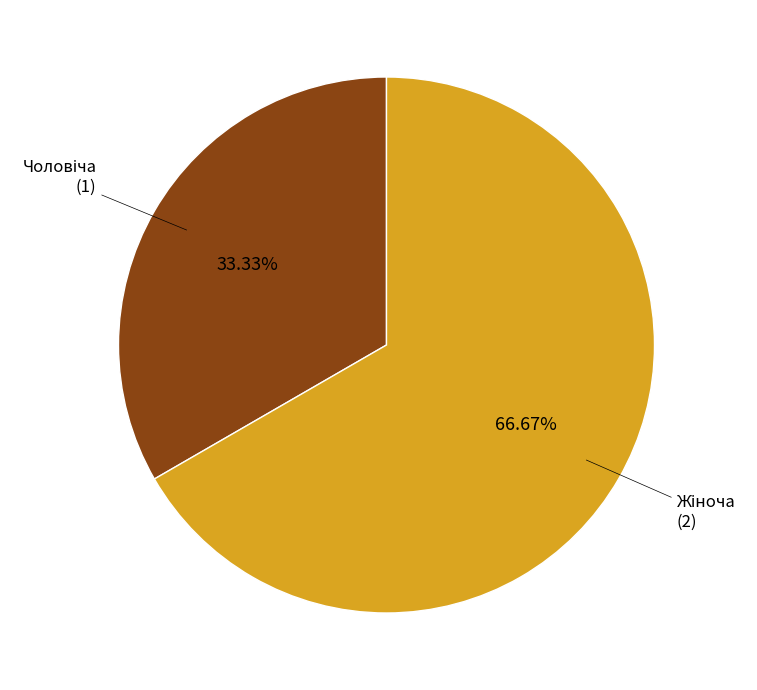

Is there any slice that represents more than half of the pie?

Yes